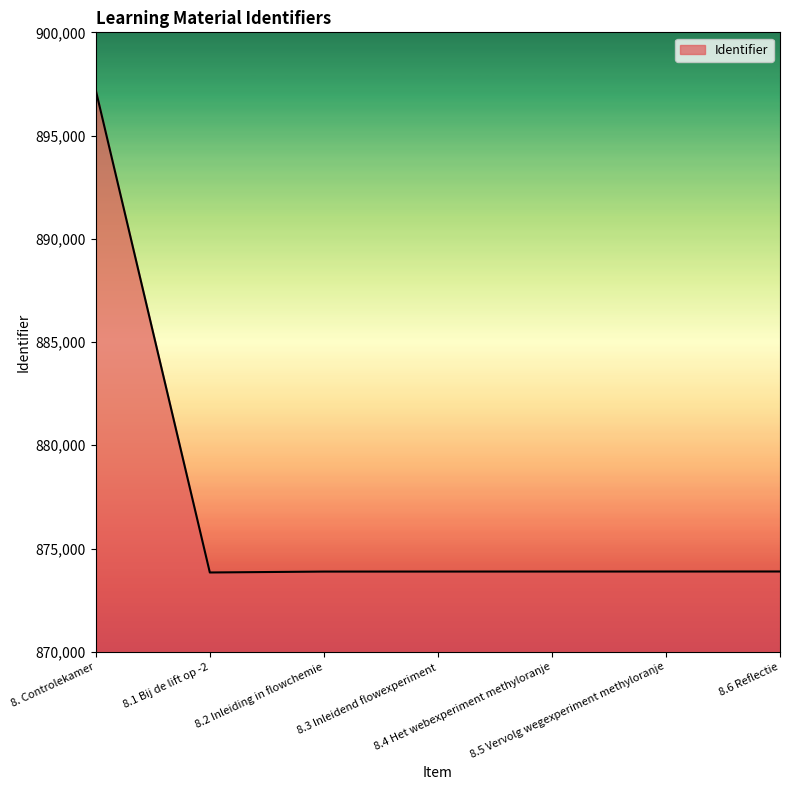

What is the minimum value shown in the chart?

873839